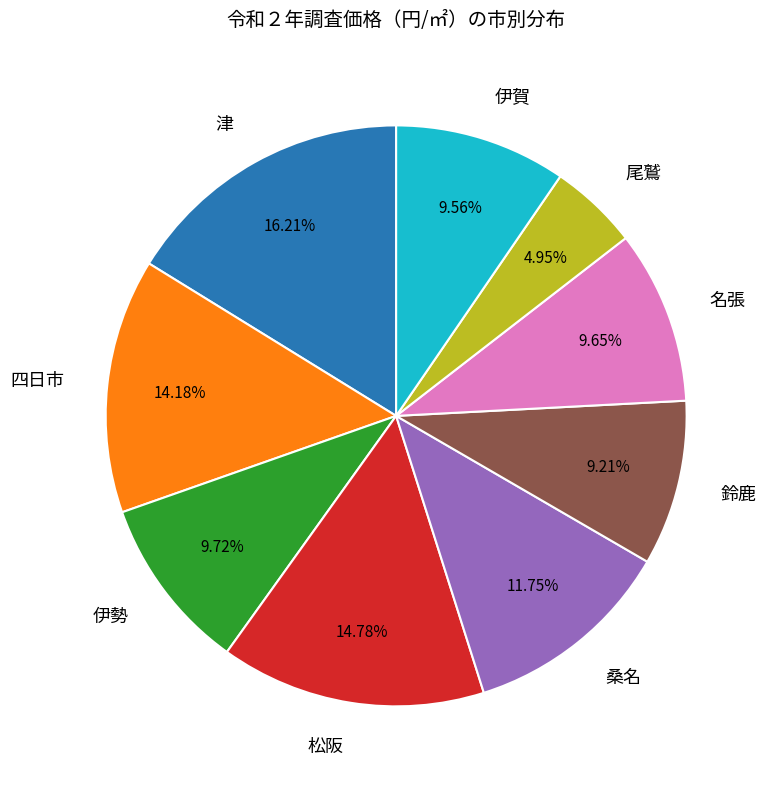

Does any single category account for the majority?

No